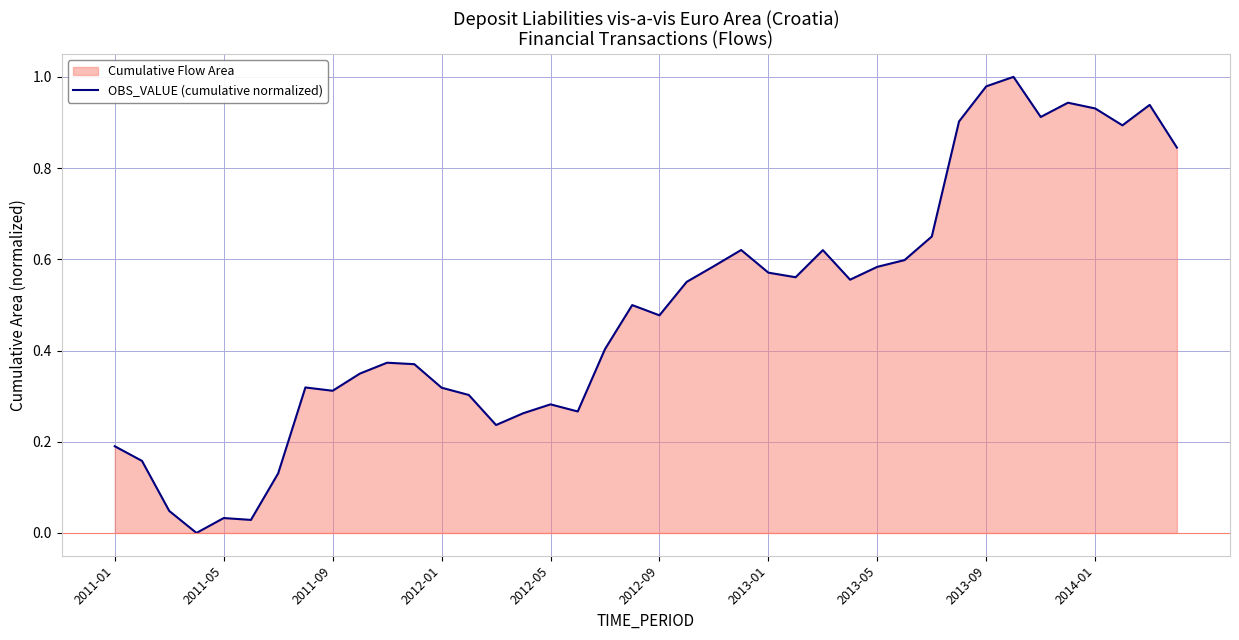

What is the change in value from 30 to 36?

+0.3